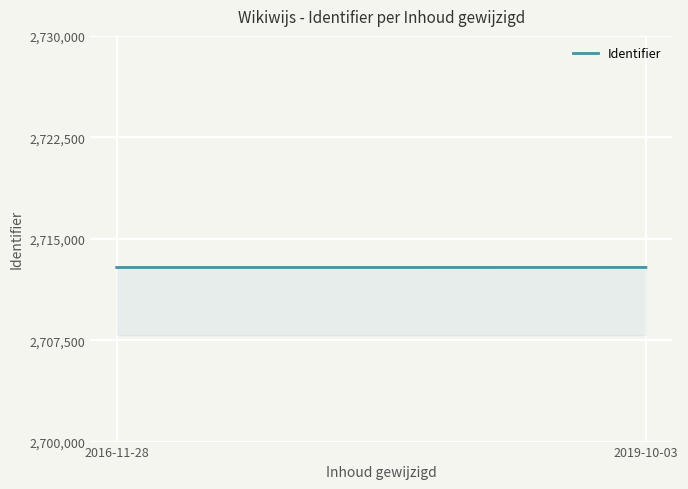

Reading right to left, list all the values displayed in this chart.

2019-10-03=2712877	2016-11-28=2712873